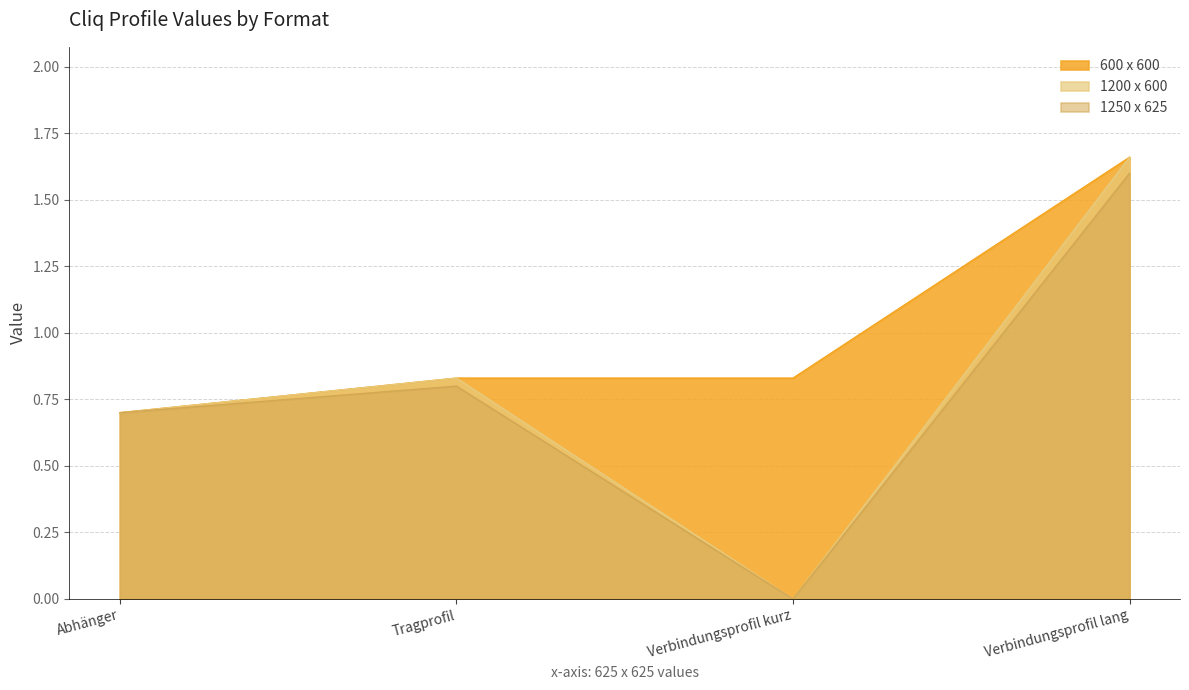

List the series in order of their peak value, highest first.

600 x 600, 1200 x 600, 1250 x 625